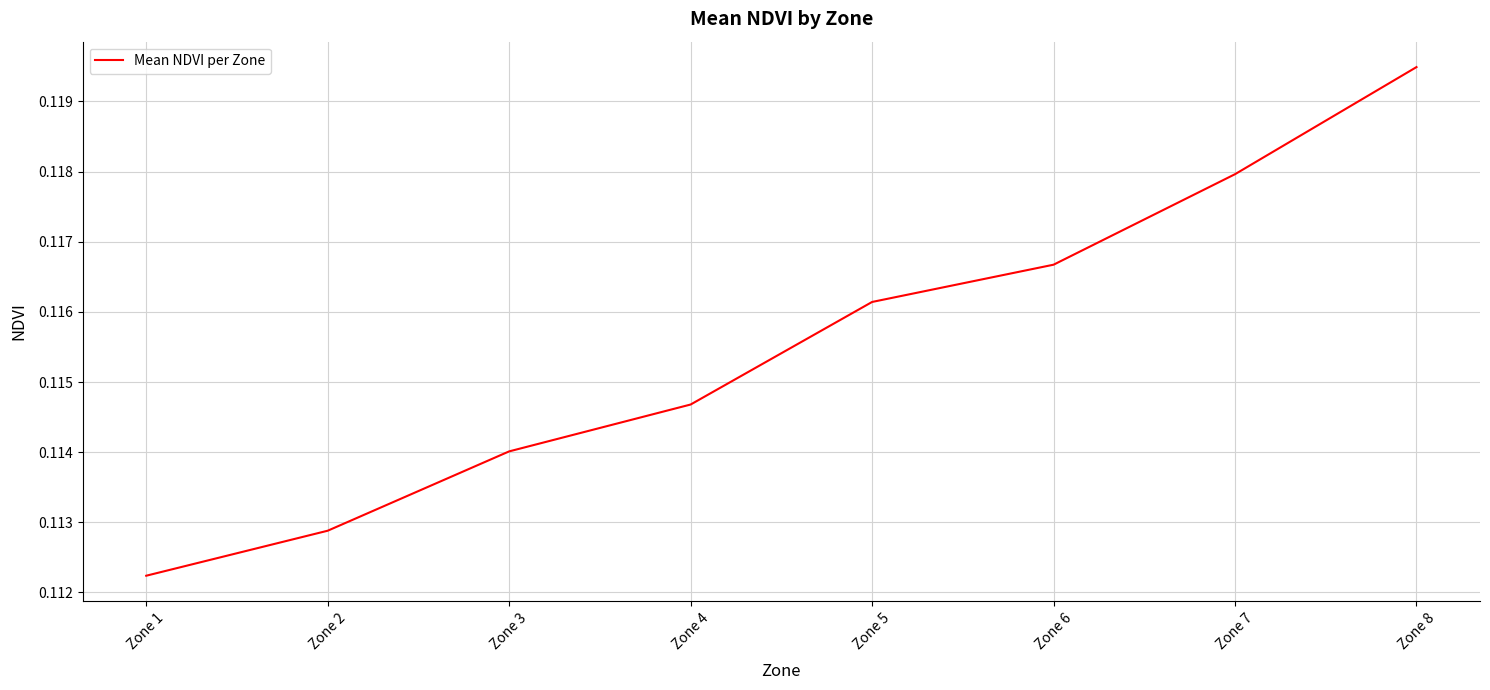

The value at Zone 3 is 0.2. True or false?

False